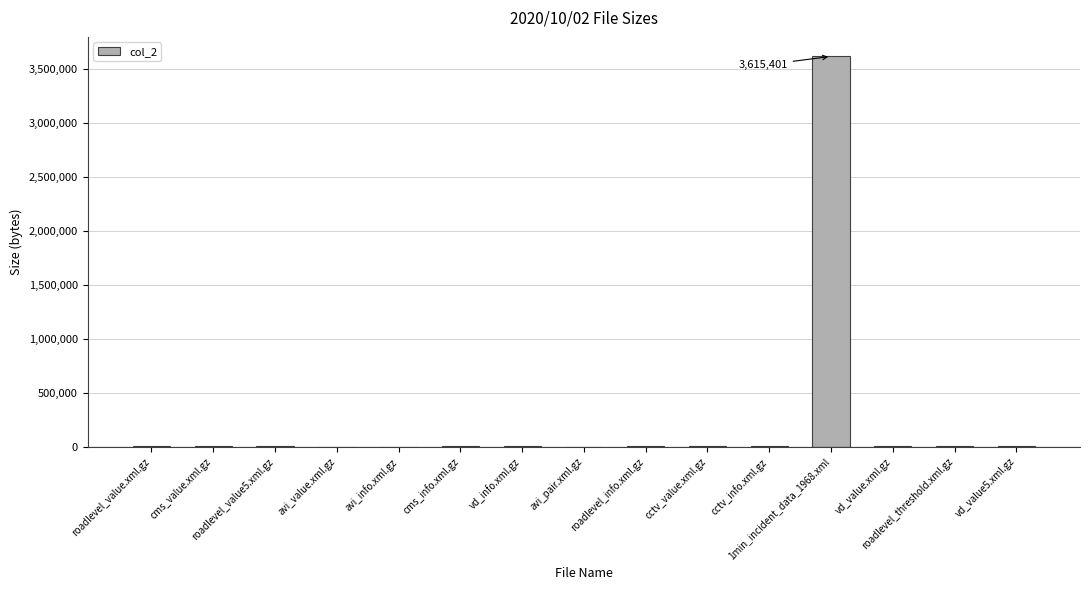

What is the greatest value displayed?

3615401